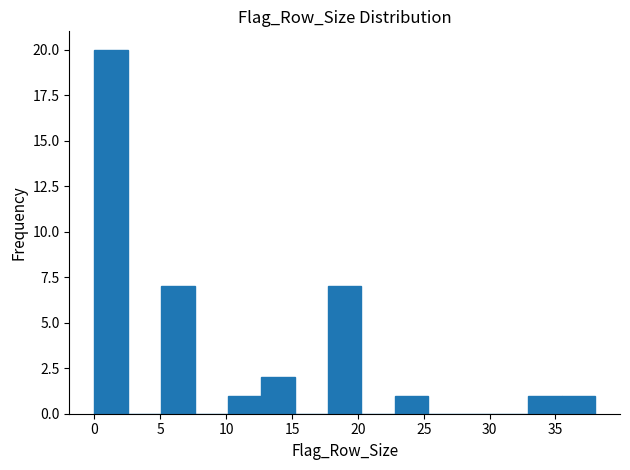

Over which range of the x-axis is the bar tallest?

0.0 to 2.5